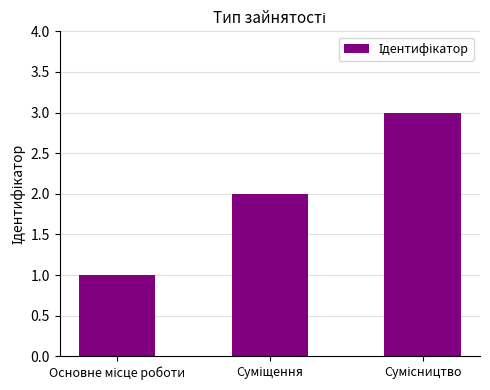

Are the bars grouped side by side (vs. stacked)?

No